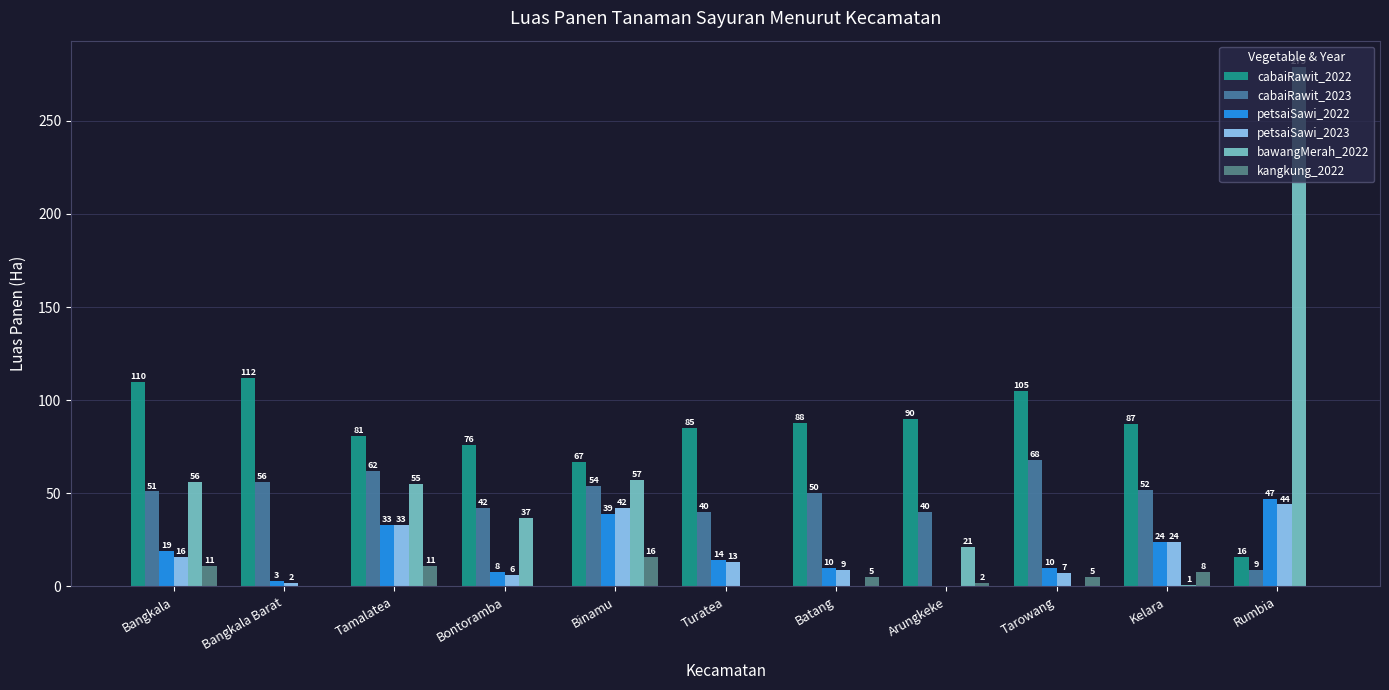

Rank the categories by petsaiSawi_2022 value from highest to lowest.

Rumbia, Binamu, Tamalatea, Kelara, Bangkala, Turatea, Batang, Tarowang, Bontoramba, Bangkala Barat, Arungkeke